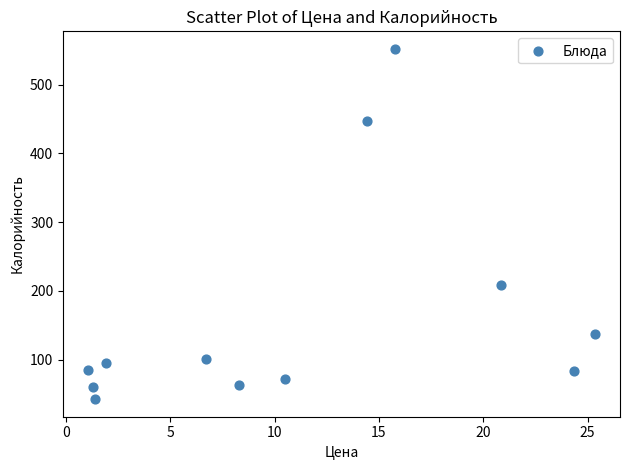

What is the average X value?

11.0